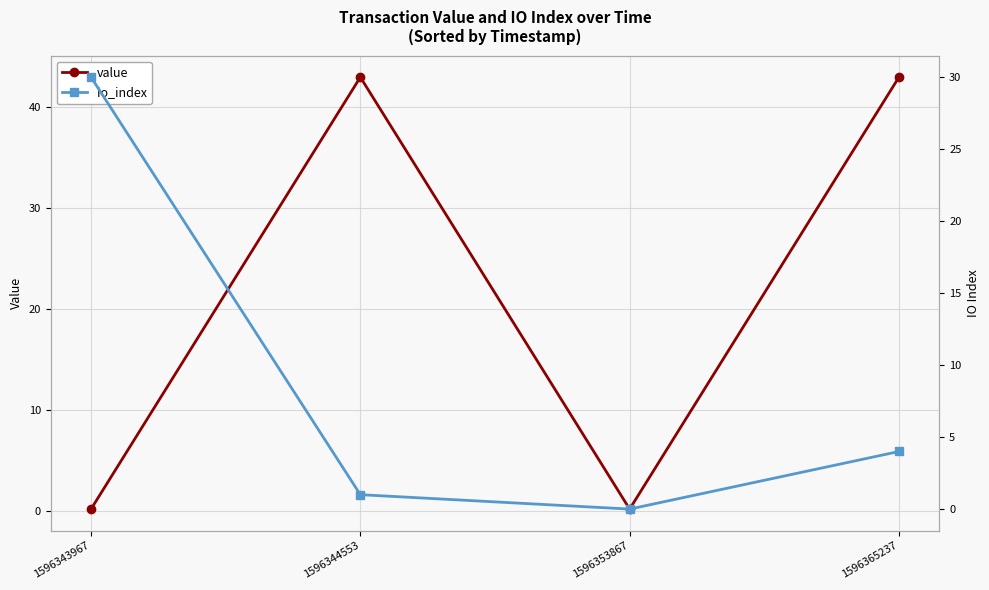

Where do io_index and value first cross each other?

1596343967 and 1596344553